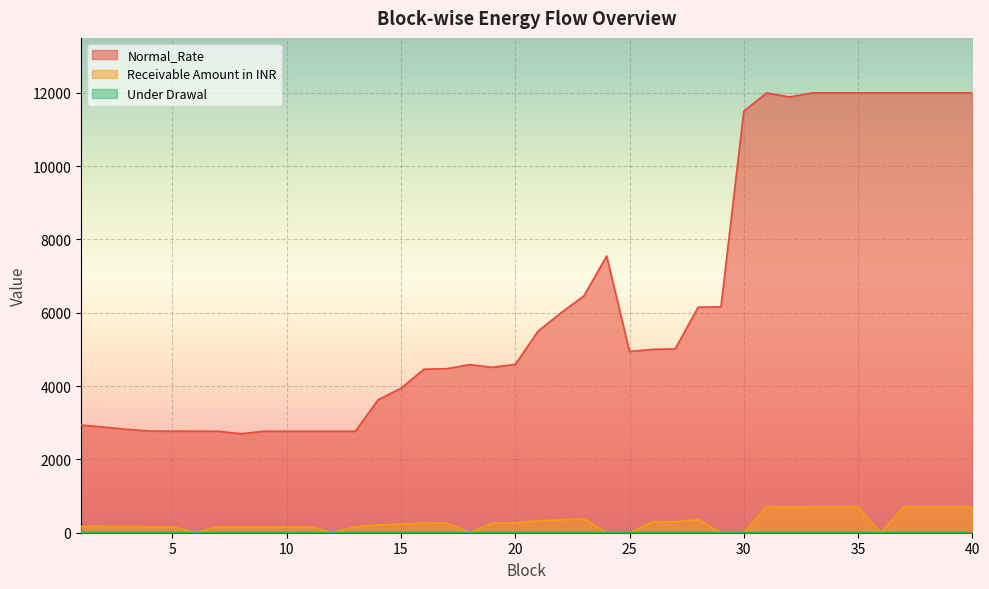

Between 1 and 6, which series saw the biggest shift?

Receivable Amount in INR